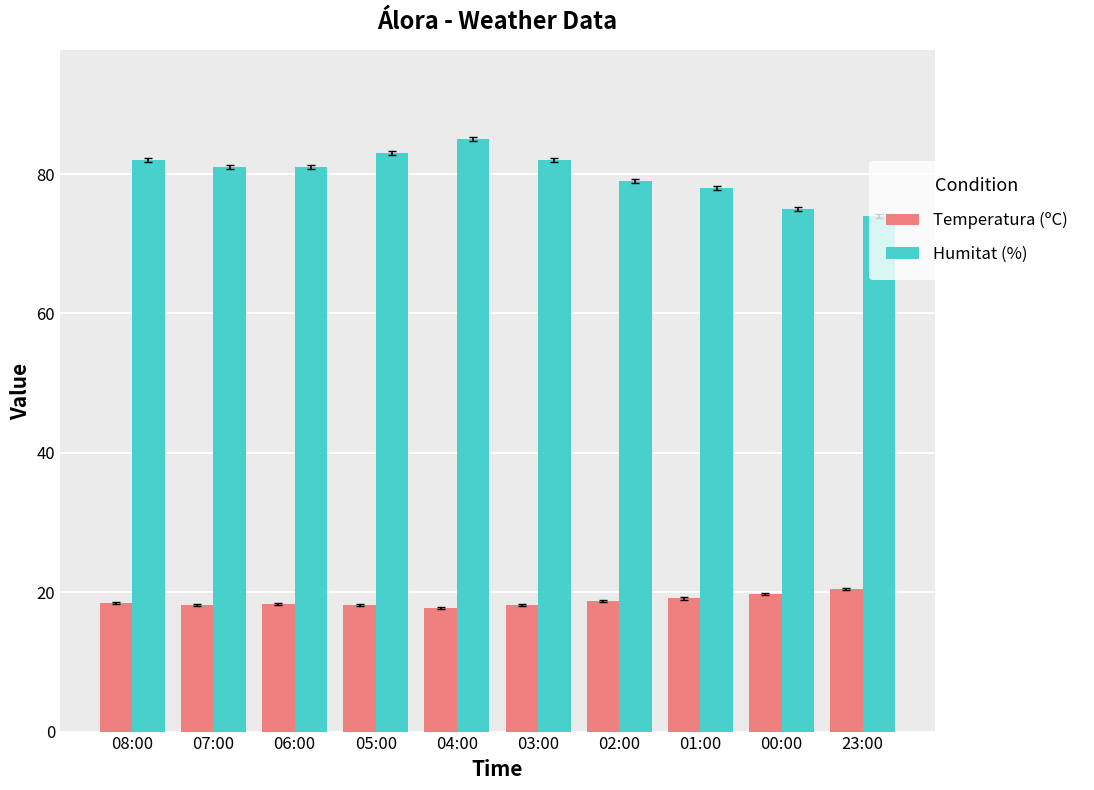

The Humitat (%) series shows 82.0 at 08:00. True or false?

True